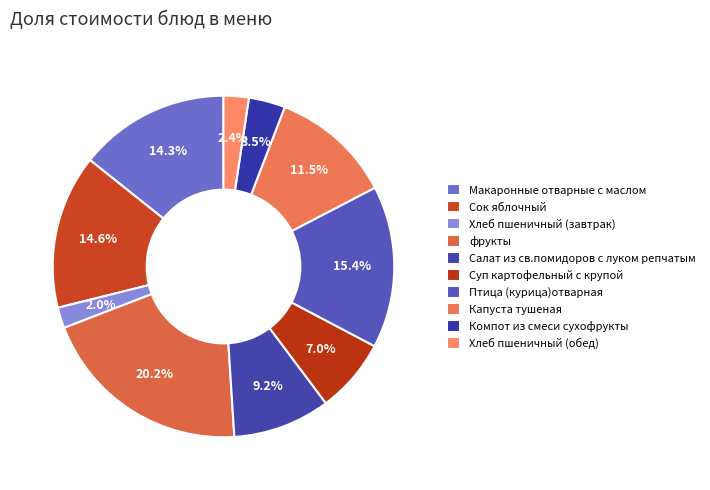

What percentage is the фрукты slice, to the nearest percent?

20%